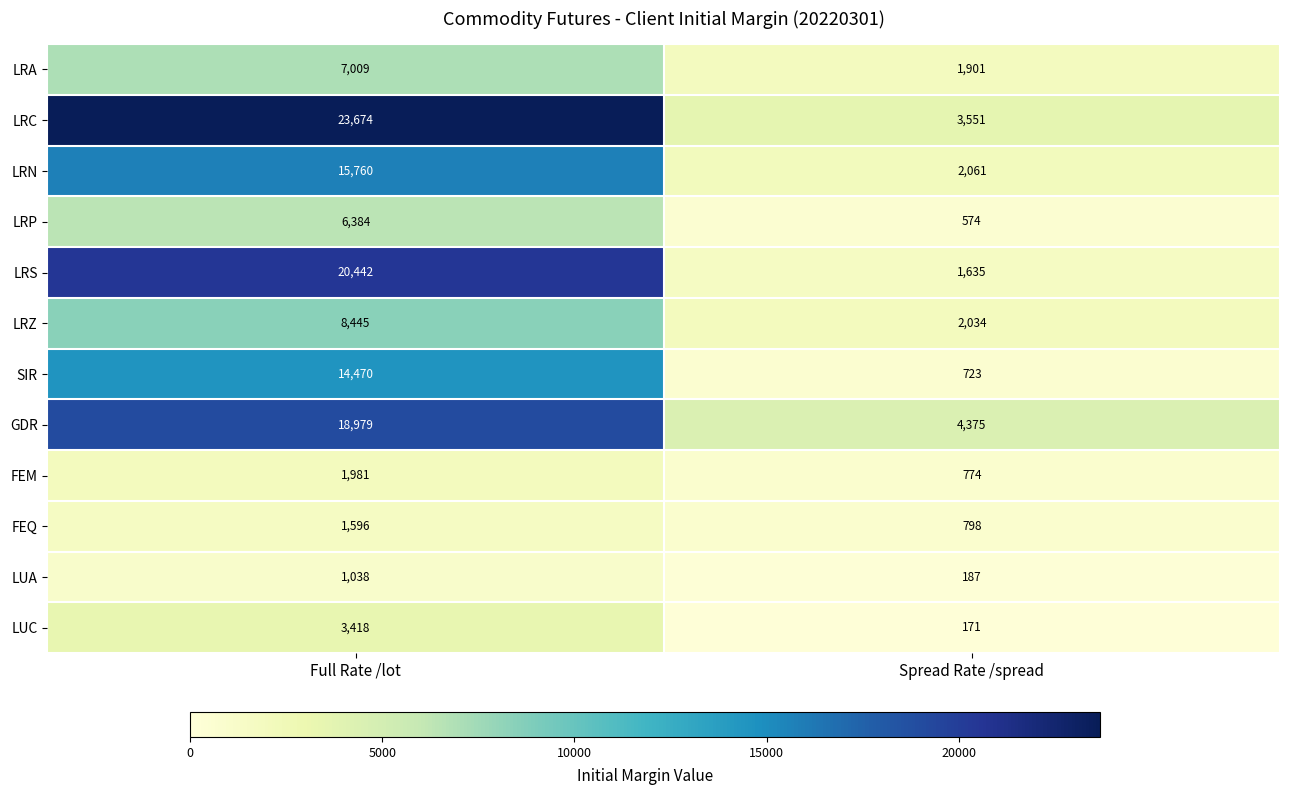

Rank the series by their maximum value, from lowest to highest.

LUA, FEQ, FEM, LUC, LRP, LRA, LRZ, SIR, LRN, GDR, LRS, LRC